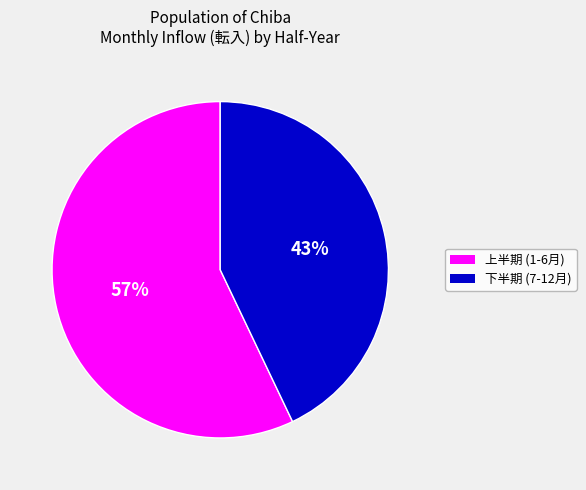

Is there any slice that represents more than half of the pie?

Yes